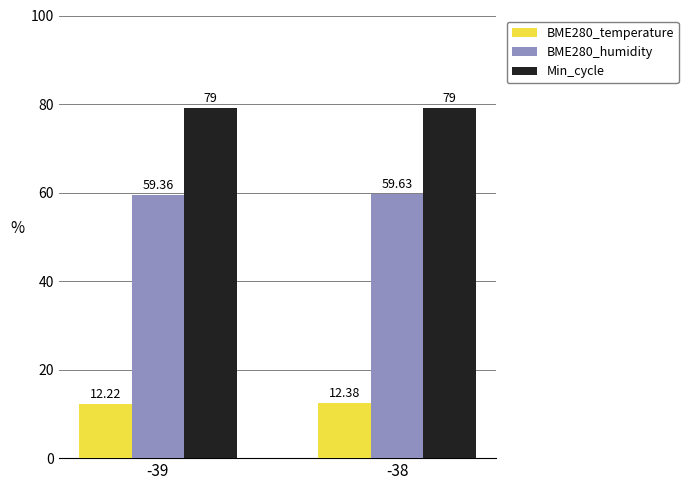

Which series has the largest range (max minus min)?

BME280_humidity